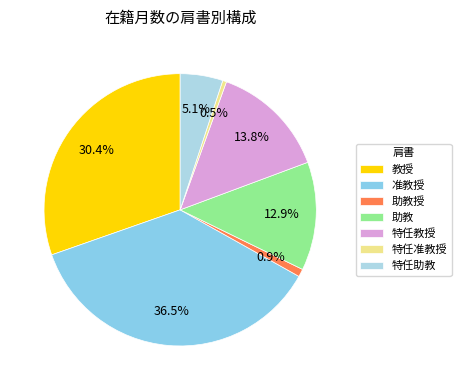

To the nearest percent, what is the average slice percentage?

14%